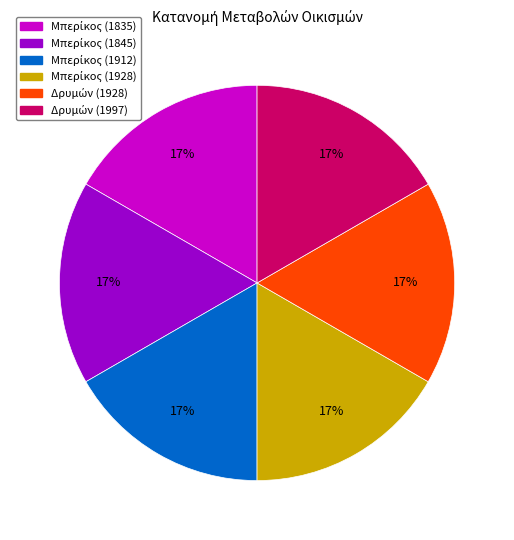

To the nearest percent, what is the average slice percentage?

17%